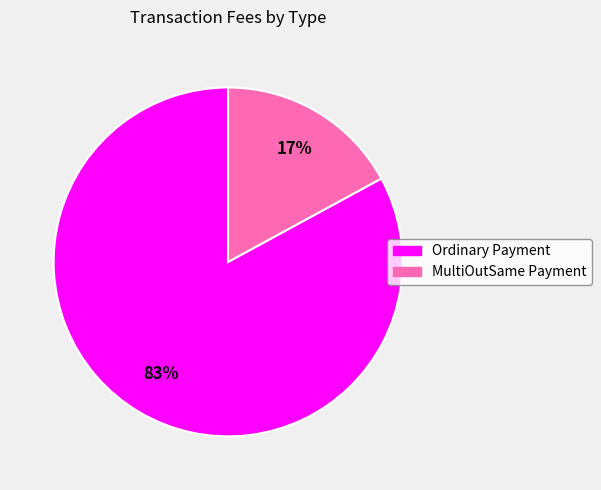

True or false: Ordinary Payment accounts for 83% of the total.

True